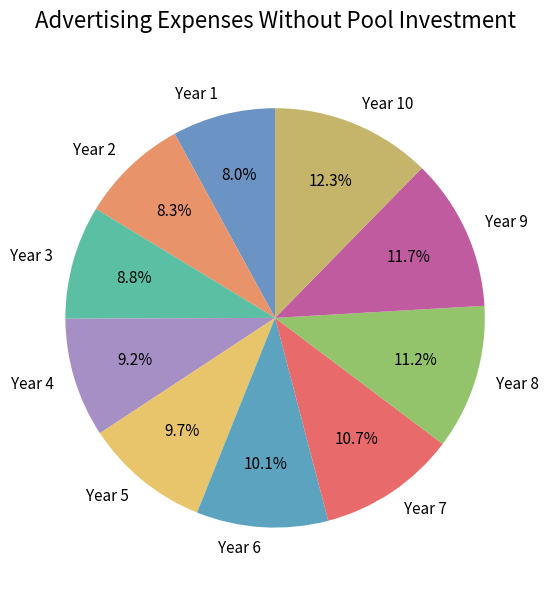

To the nearest percent, what is the average slice percentage?

10%